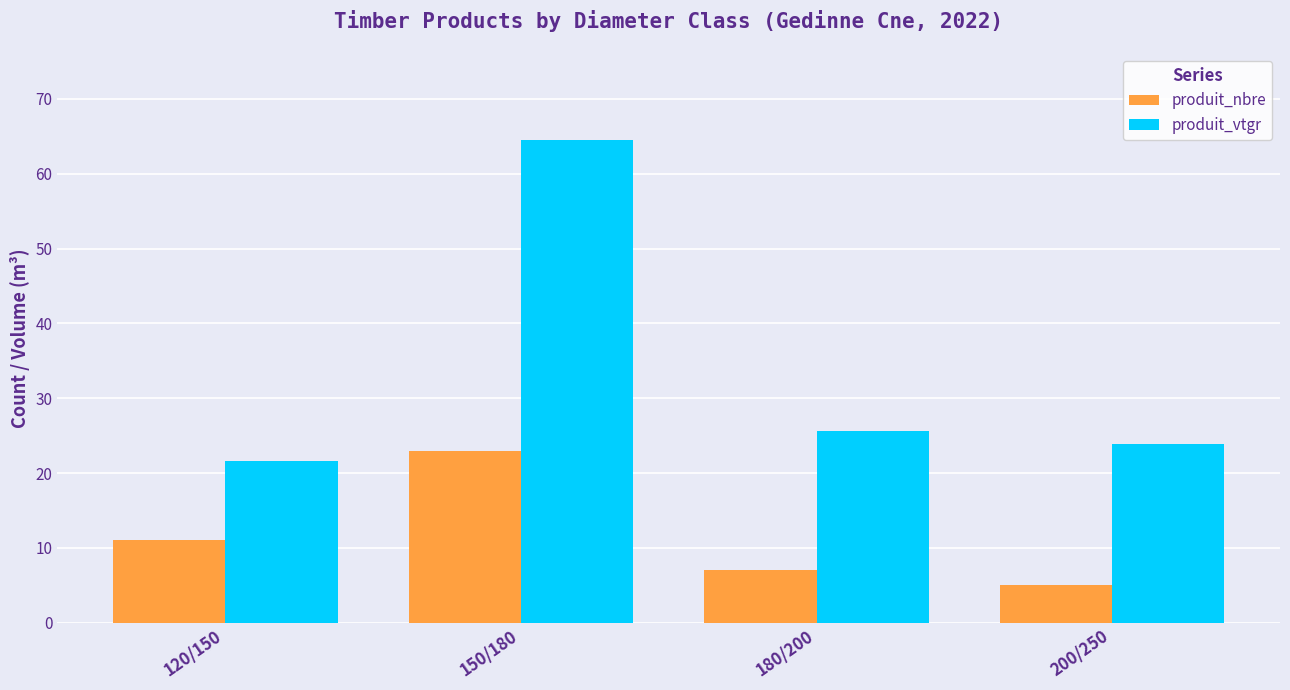

At 180/200, list the series in order from smallest to largest.

produit_nbre, produit_vtgr